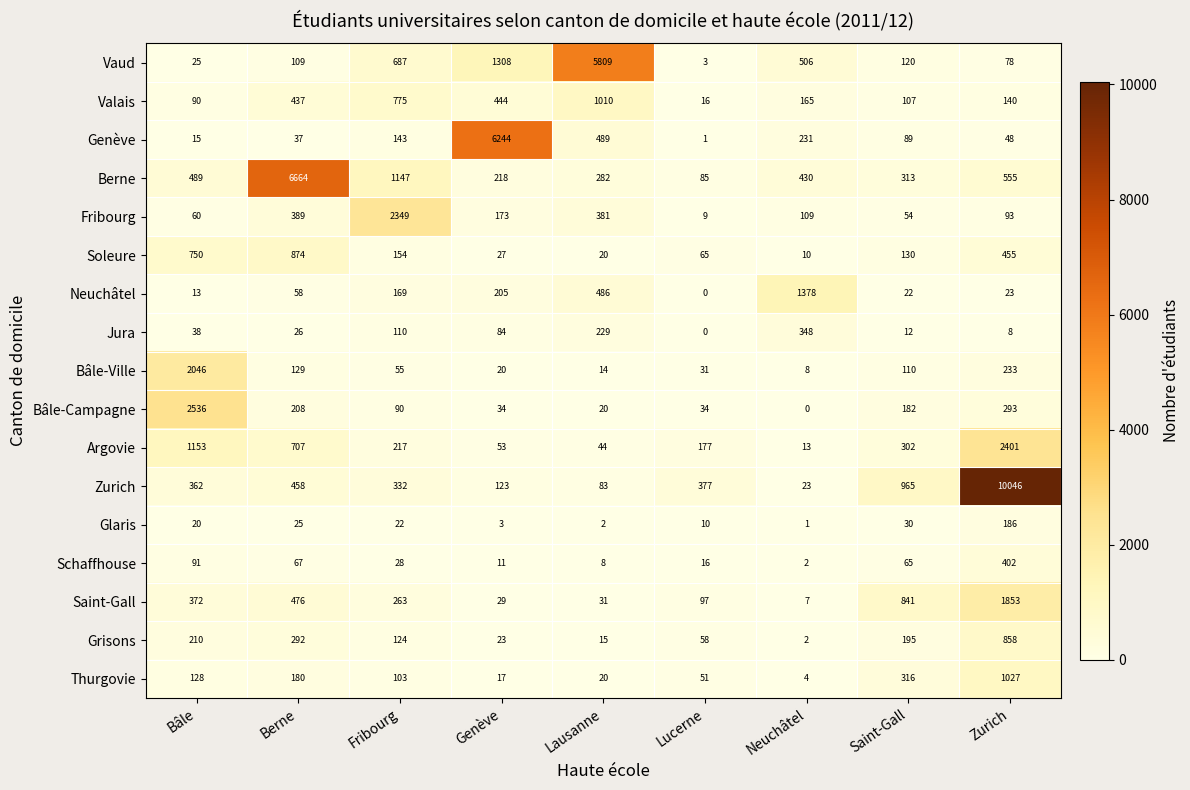

At which label is Jura closest to 174?

Lausanne